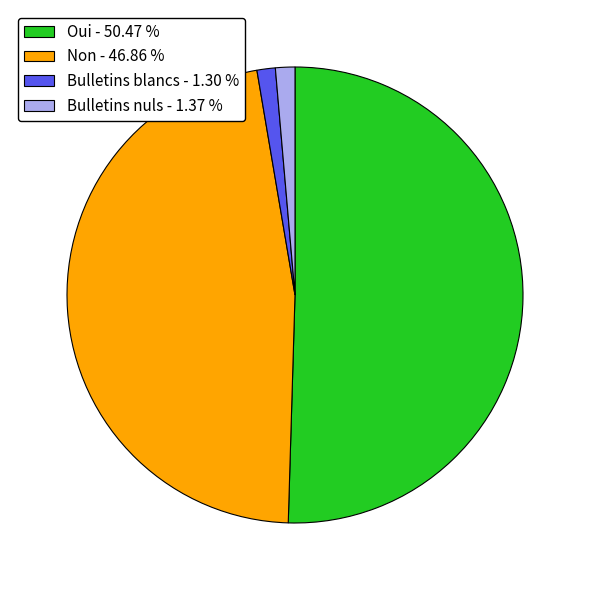

Does Bulletins nuls - 1.37 % represent more than half of the total?

No